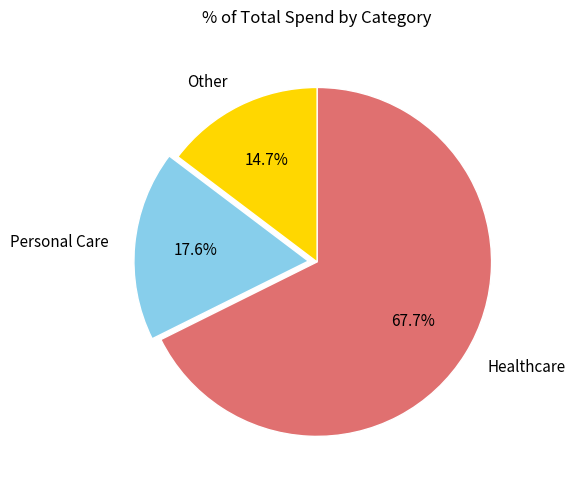

Does any single category account for the majority?

Yes